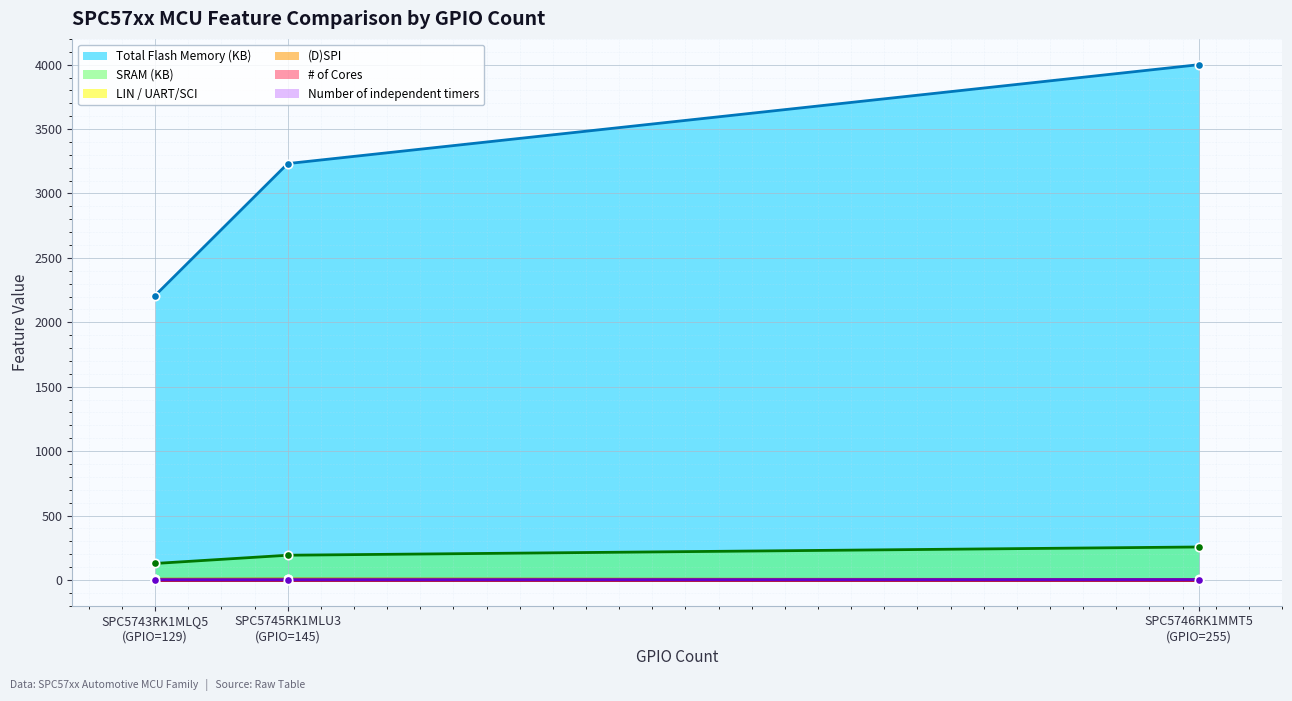

What is the greatest value displayed?

4000